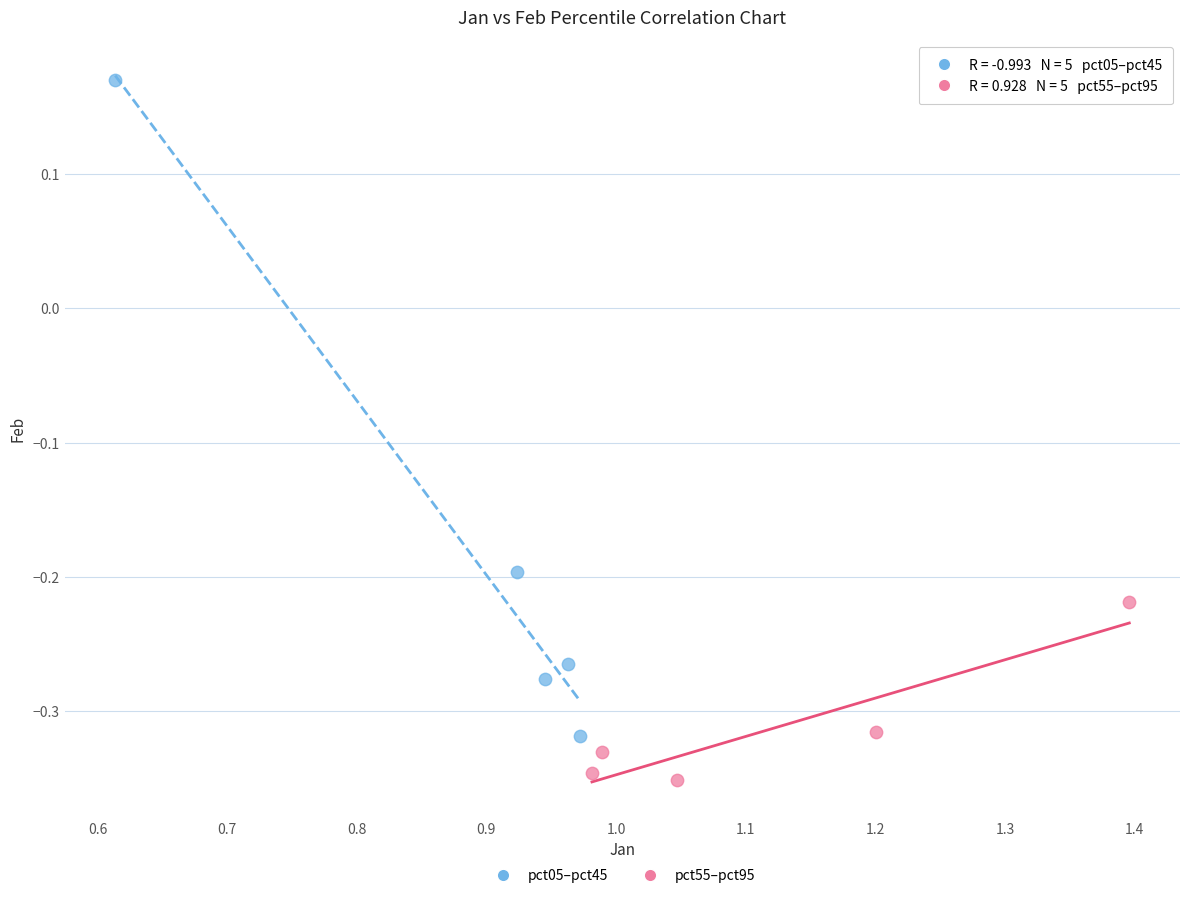

Which series has the largest Y range (max minus min)?

pct05–pct45